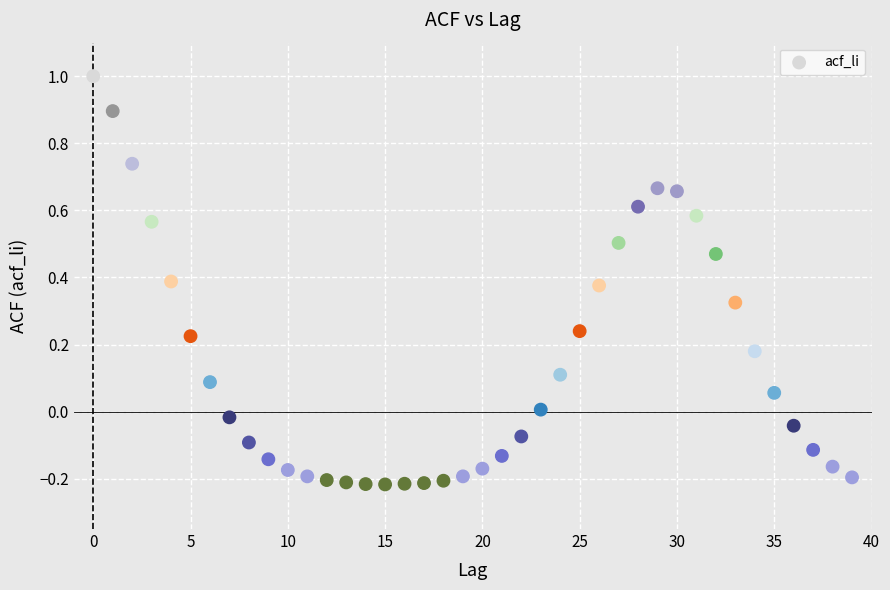

What is the range of Y values (max minus min)?

1.2